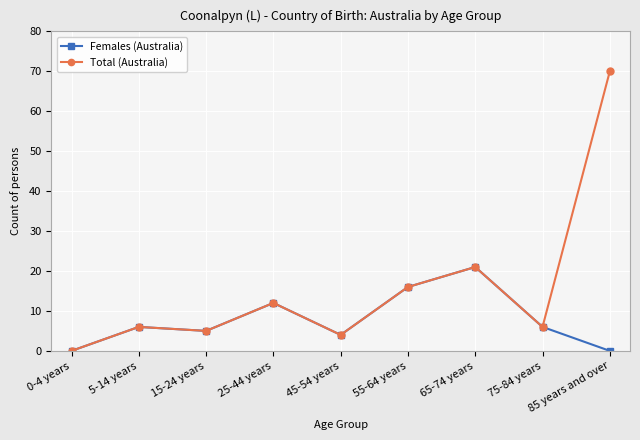

What is the spread (max minus min) of values at 85 years and over?

70